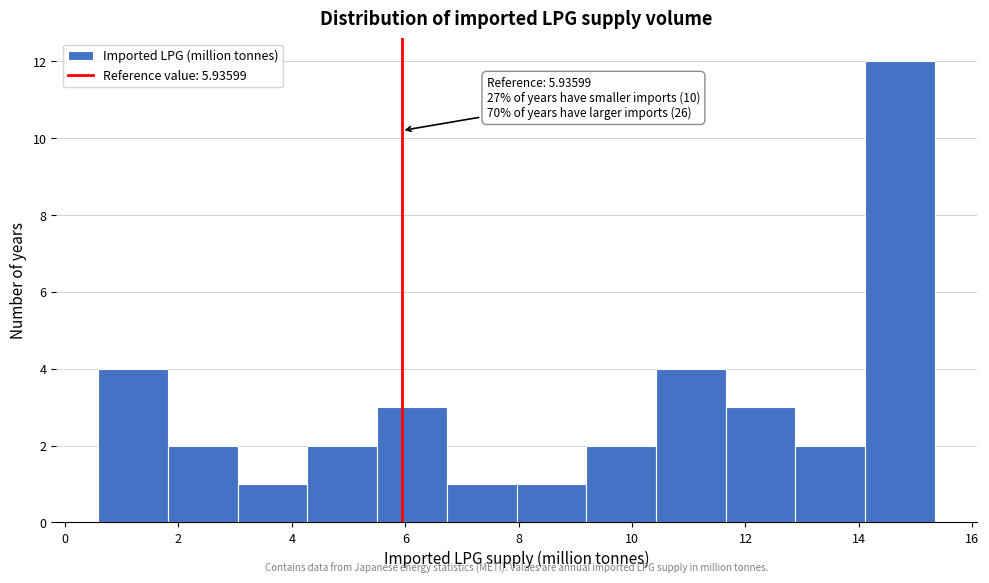

Which range on the x-axis has the tallest bar?

14.2 to 15.4